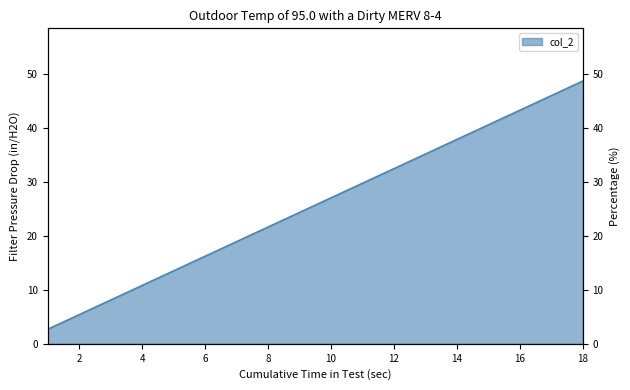

Is it true that the value at Germany is 46.6?

False